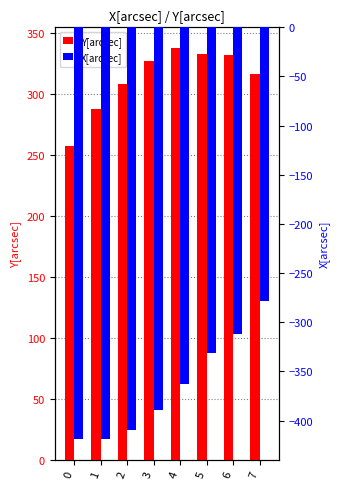

Rank the series by their average value, from highest to lowest.

Y[arcsec], X[arcsec]